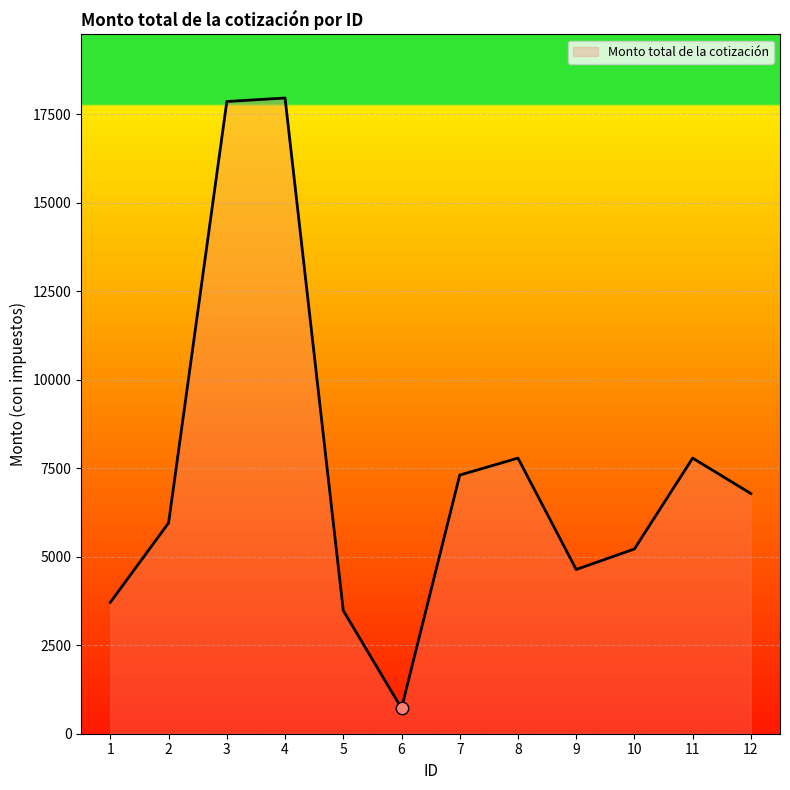

Between 5 and 11, which is larger?

11